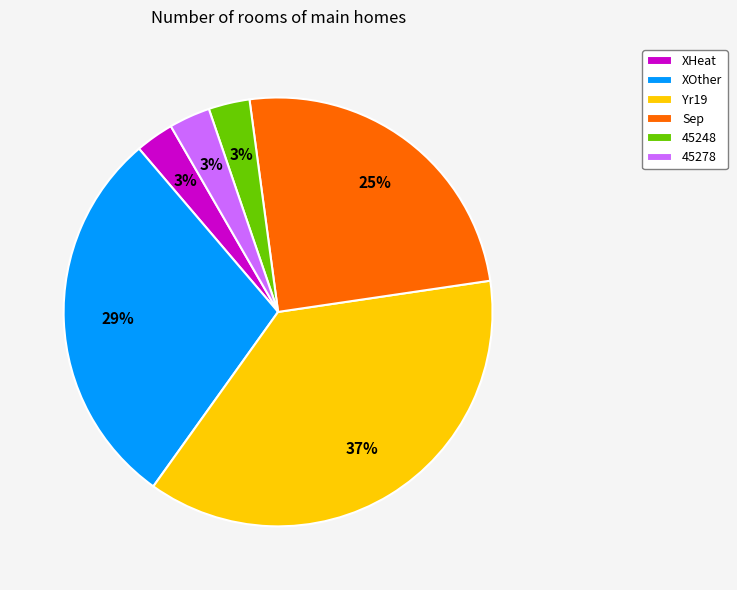

To the nearest percent, what percentage of the pie is XHeat?

3%